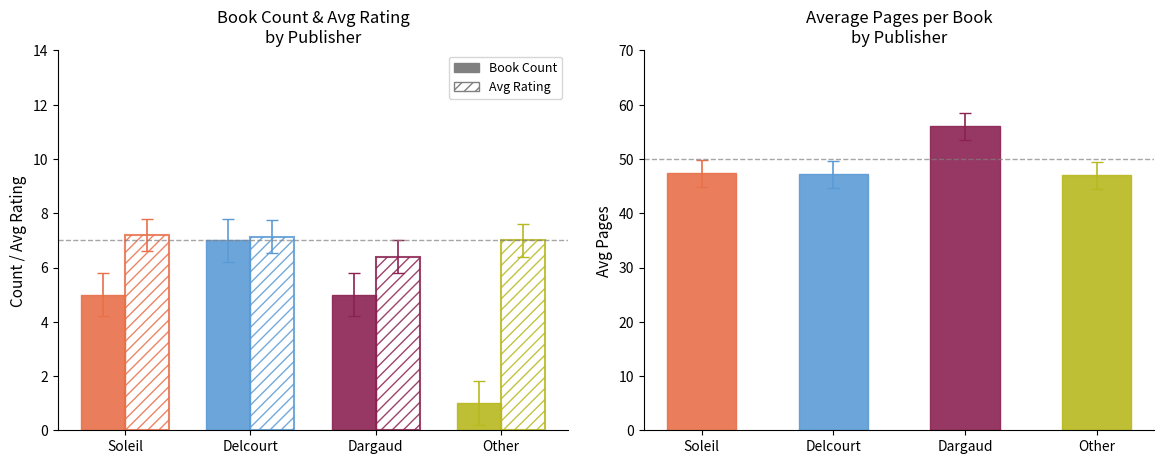

Count the number of data series in this chart.

3